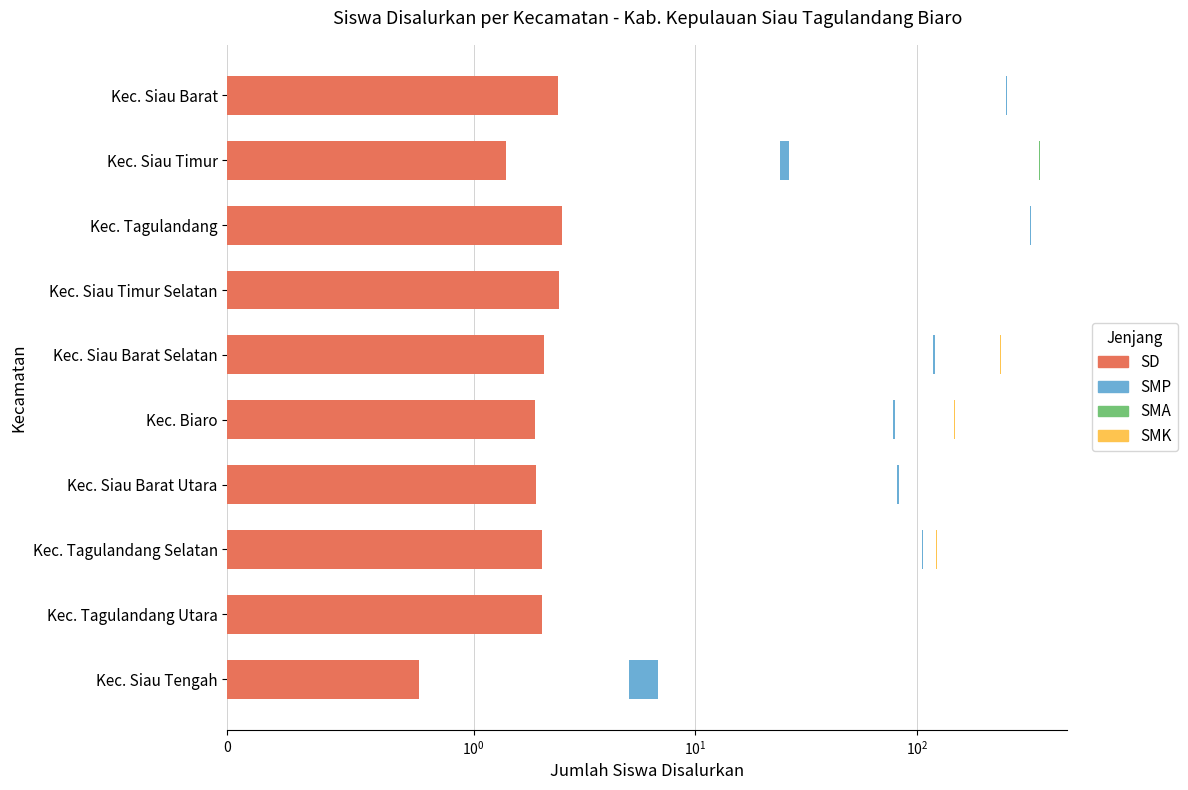

True or false: SMA has a value of 0.6 at Kec. Siau Timur.

False